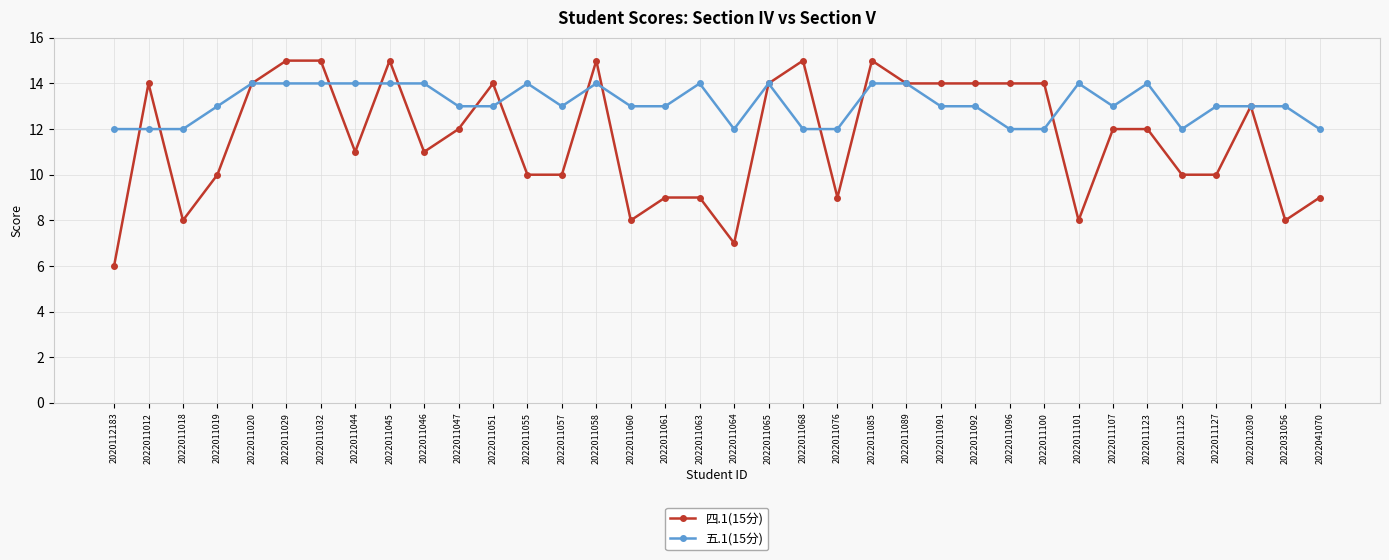

After their last crossing, which series has the higher values: 四.1(15分) or 五.1(15分)?

五.1(15分)